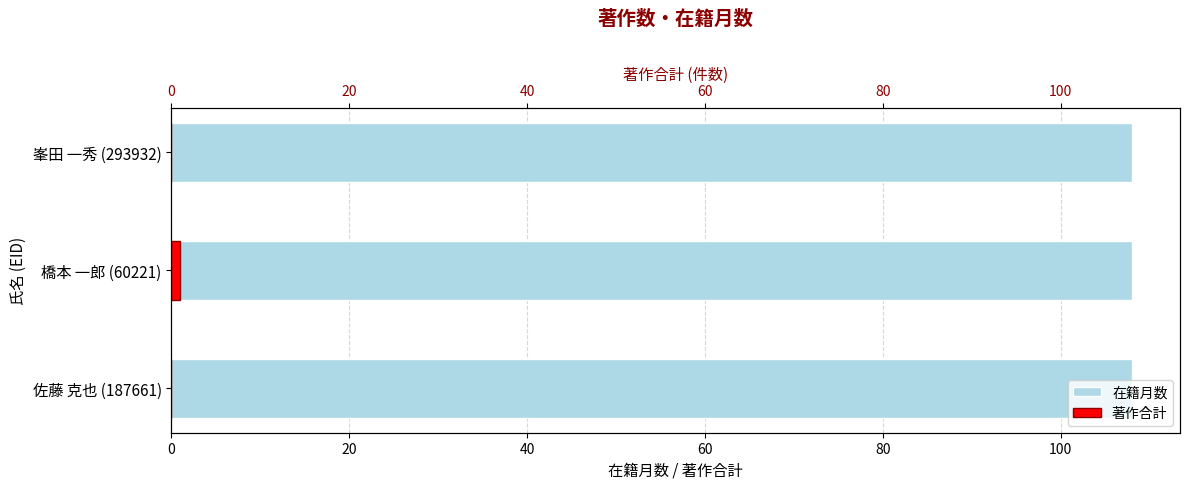

How many values in 著作合計 are above zero?

1